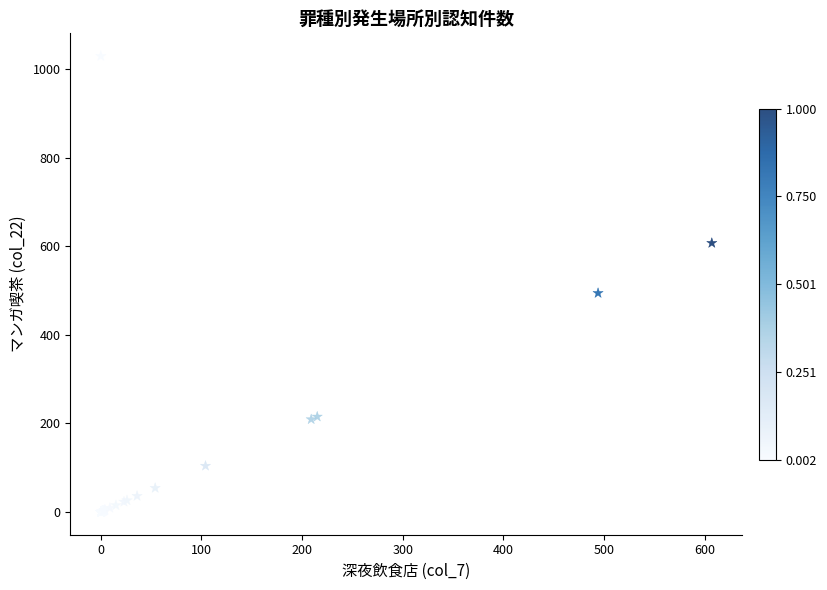

What Y value in the scatter plot is closest to 514?

494